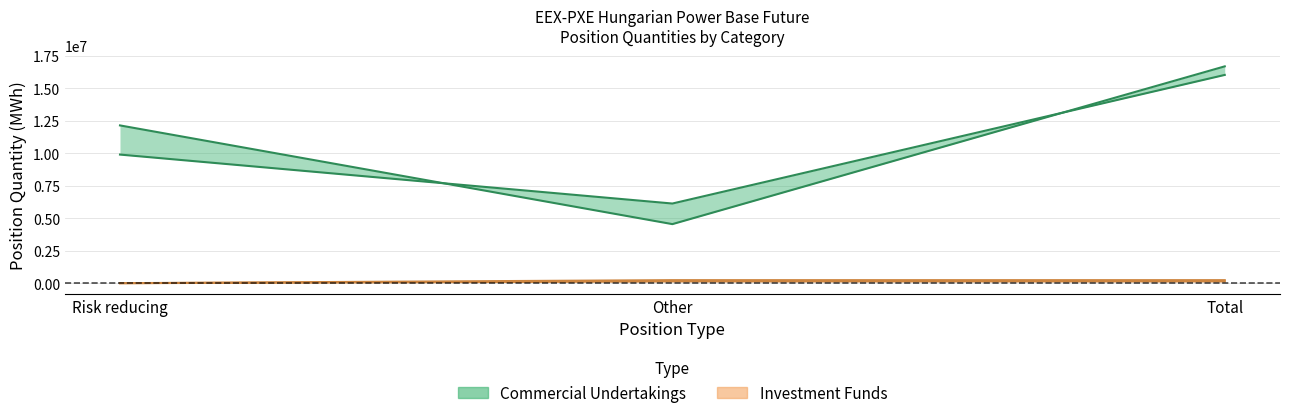

Rank the categories by Commercial Undertakings Long value from highest to lowest.

Total, Risk reducing, Other